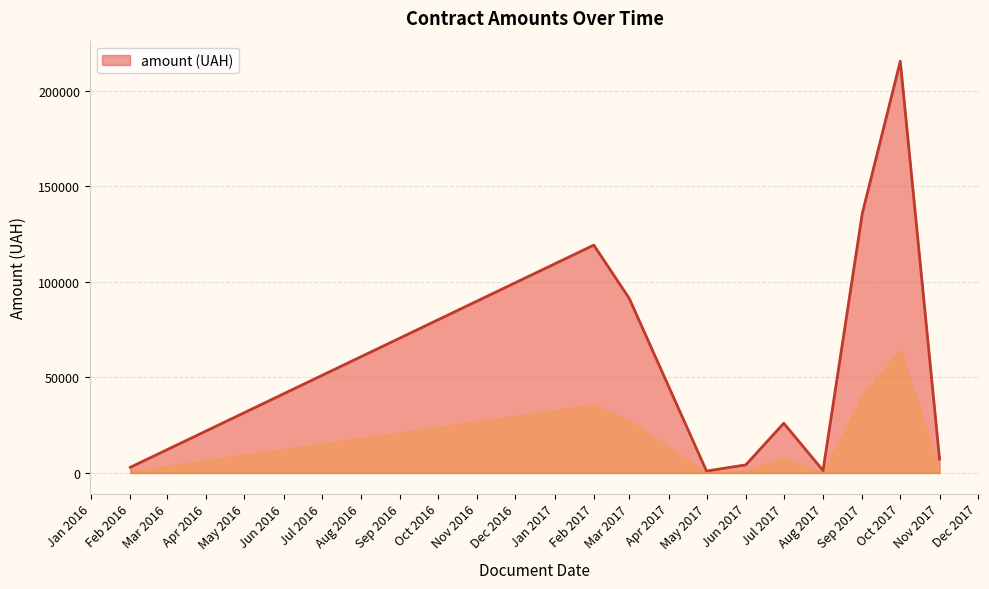

What is the smallest value displayed?

1000.0